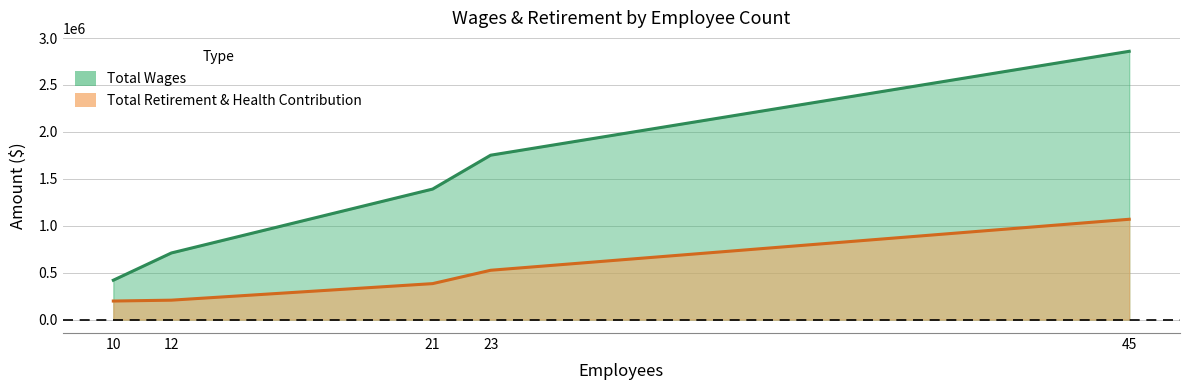

At which label does Total Retirement & Health Contribution first exceed 383469?

23